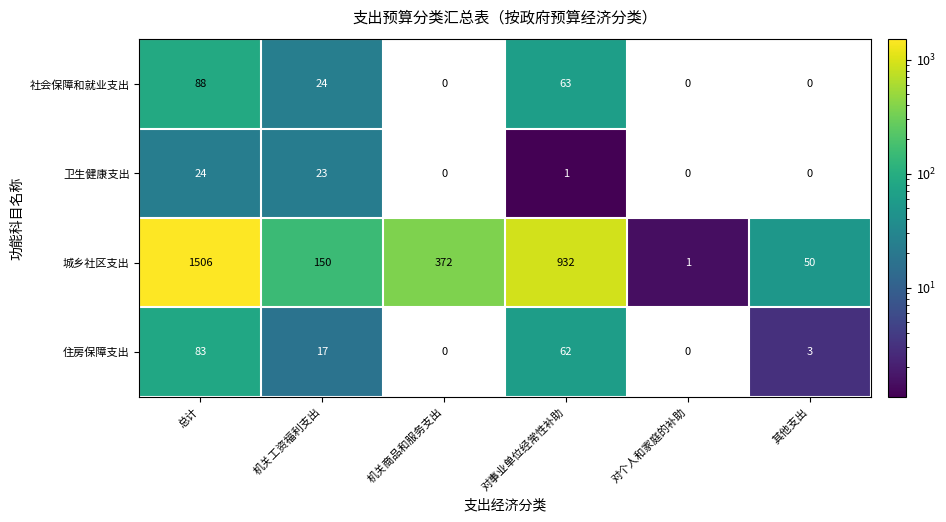

What is the difference between the 住房保障支出 values at 对事业单位经常性补助 and 机关工资福利支出?

45